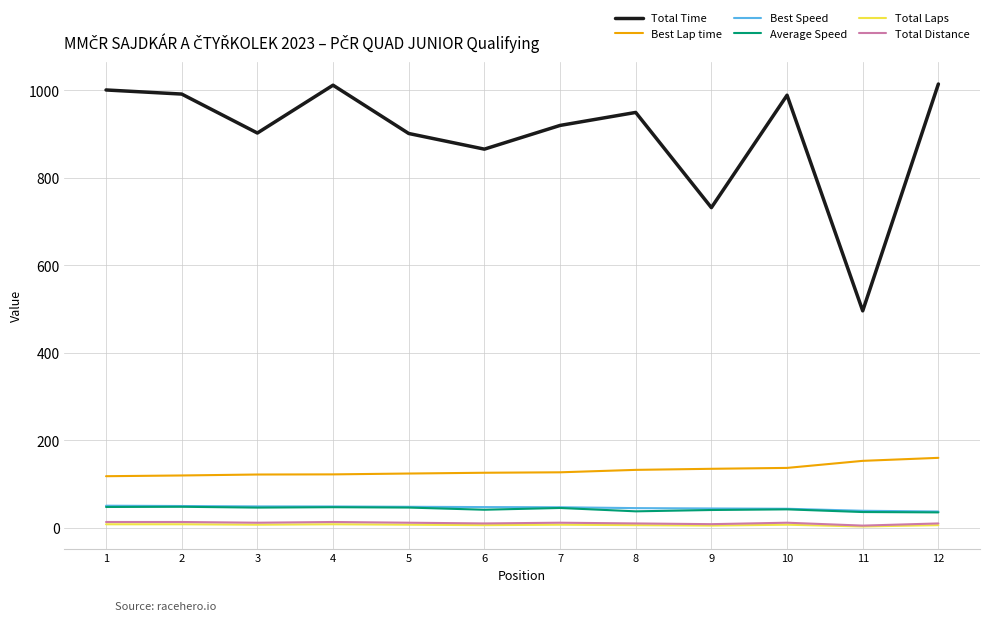

What are all the series names shown in the legend?

Total Time, Best Lap time, Best Speed, Average Speed, Total Laps, Total Distance